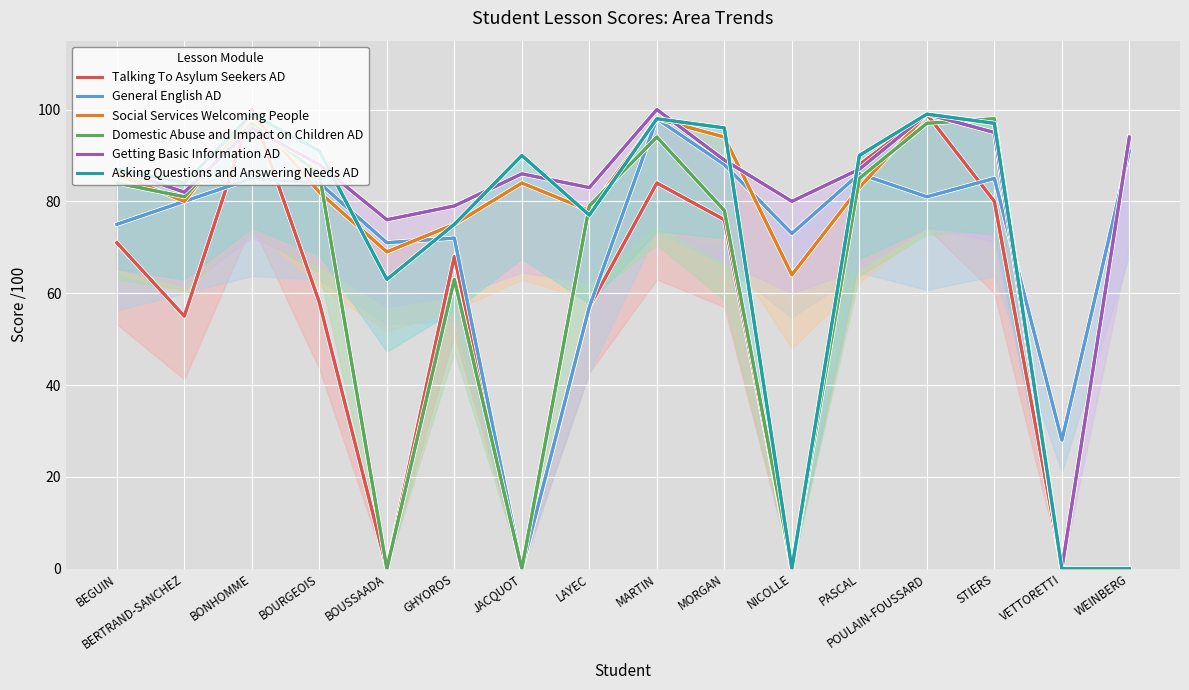

True or false: Talking To Asylum Seekers AD has a value of 32 at MARTIN.

False